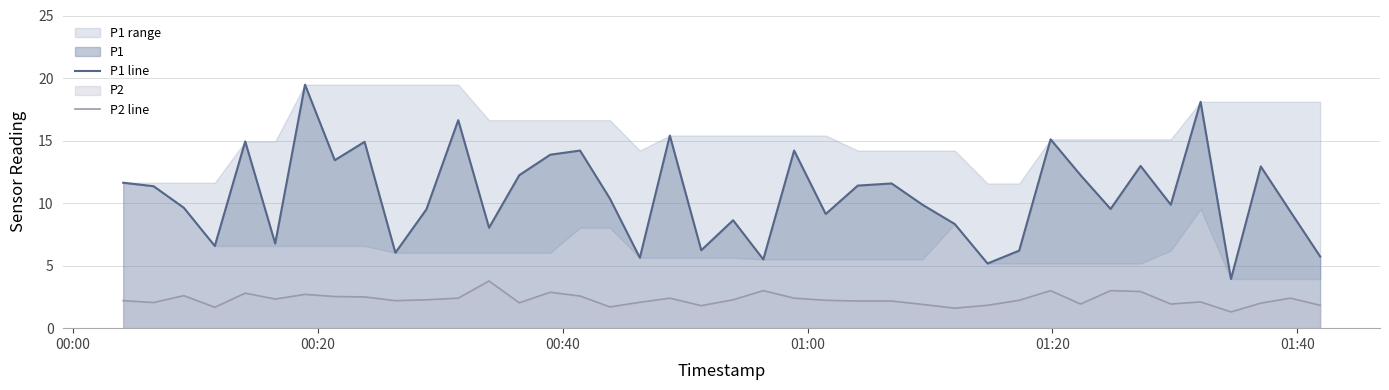

At how many categories does at least one series exceed 15?

5